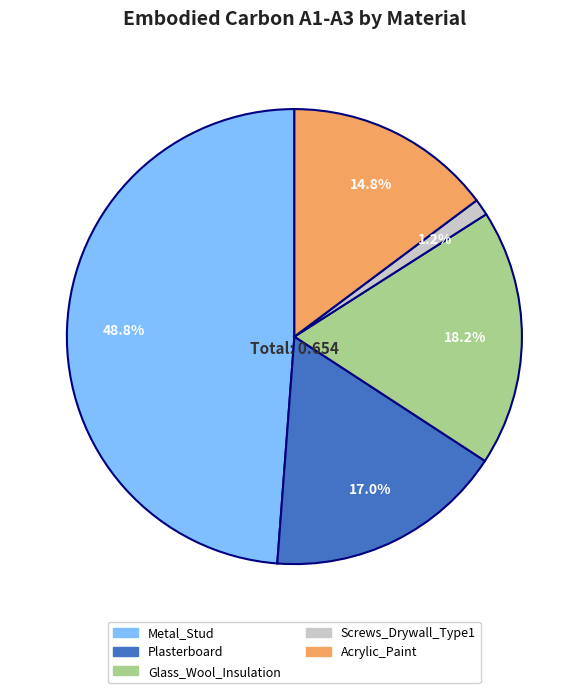

To the nearest percent, what is the combined percentage of Screws_Drywall_Type1 and Metal_Stud?

50%